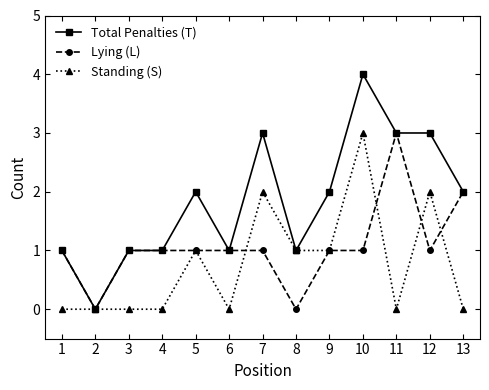

Is it true that Total Penalties (T) equals 4 at 10?

True